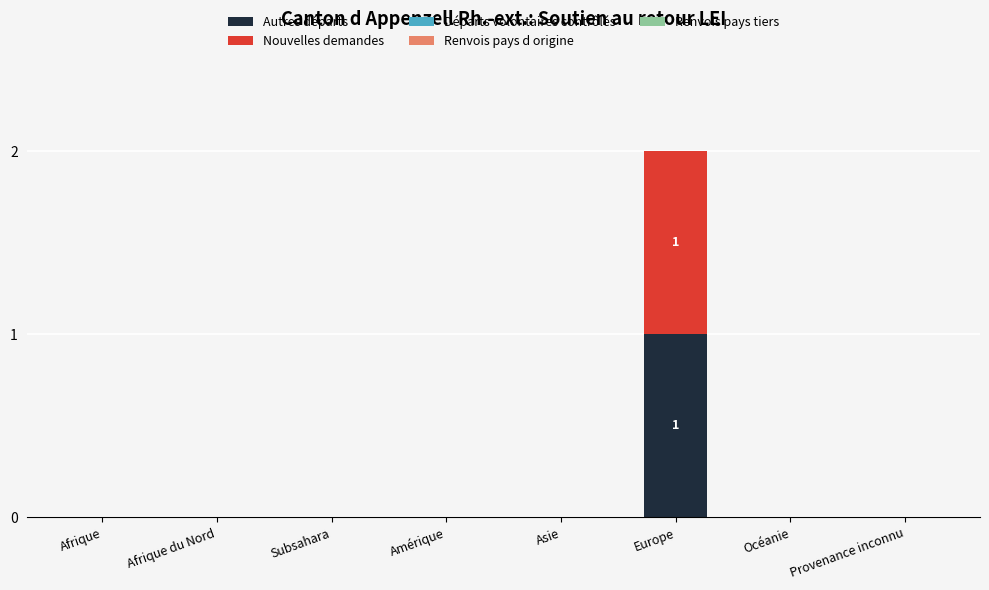

Is it true that Autres départs equals 0 at Afrique du Nord?

True